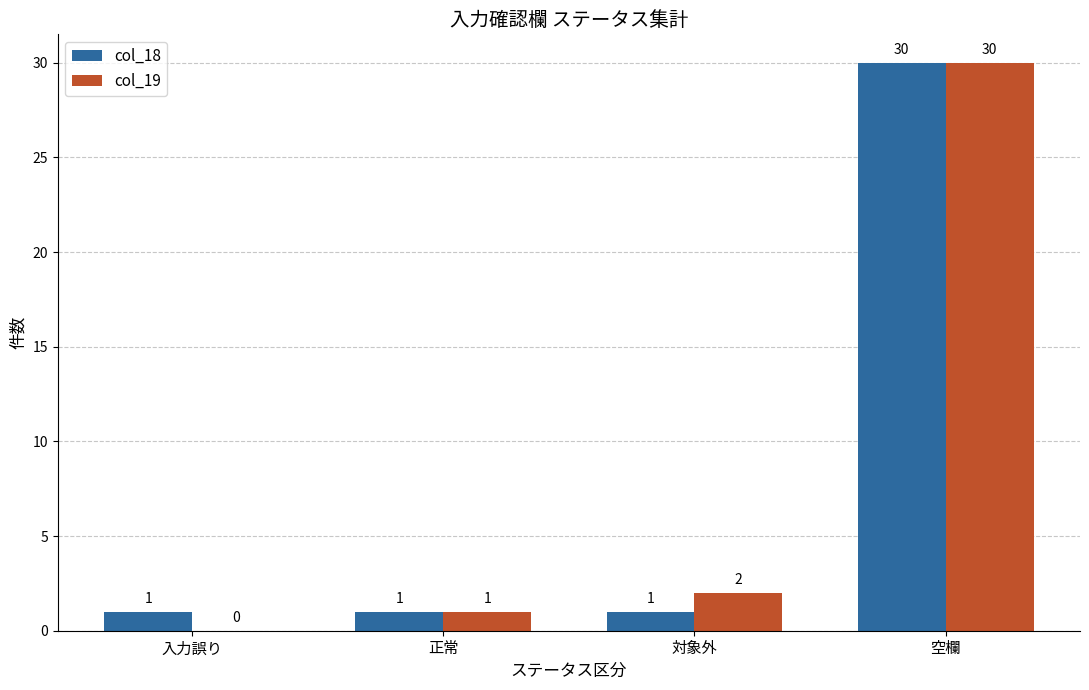

Between 対象外 and 空欄, which series saw the biggest shift?

col_18